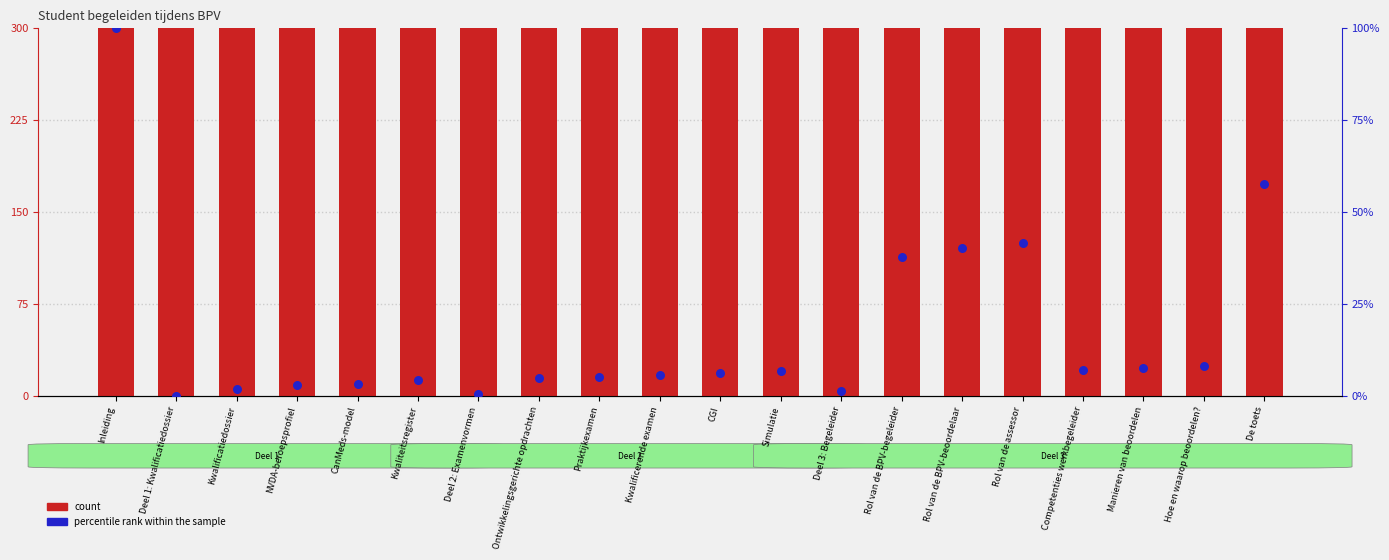

Which series contains the highest Y value?

count